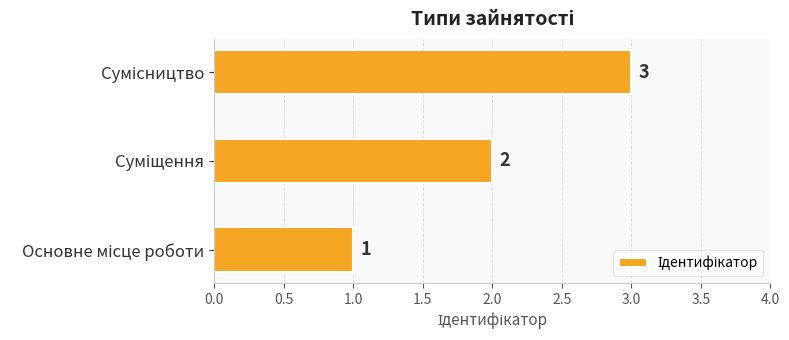

What is the sum of all values?

6